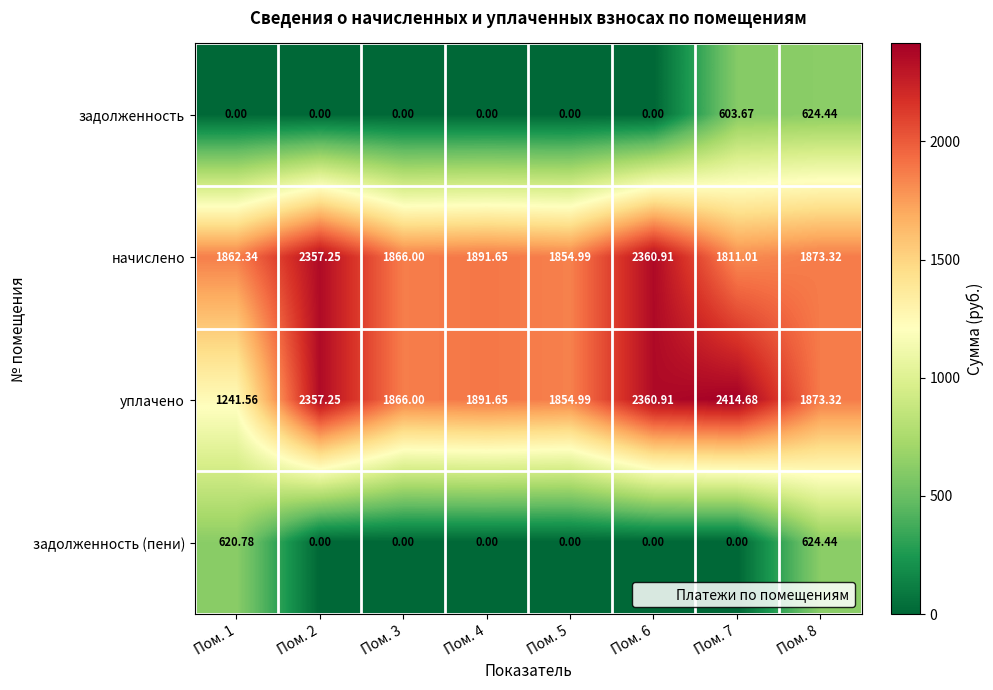

At how many categories does at least one series exceed 19?

8